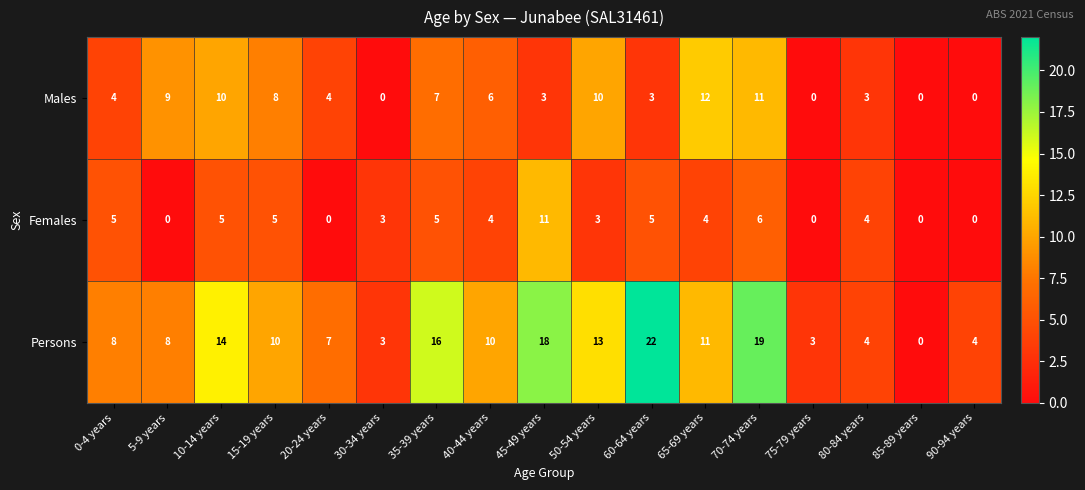

Between 20-24 years and 65-69 years, which series saw the biggest shift?

Males